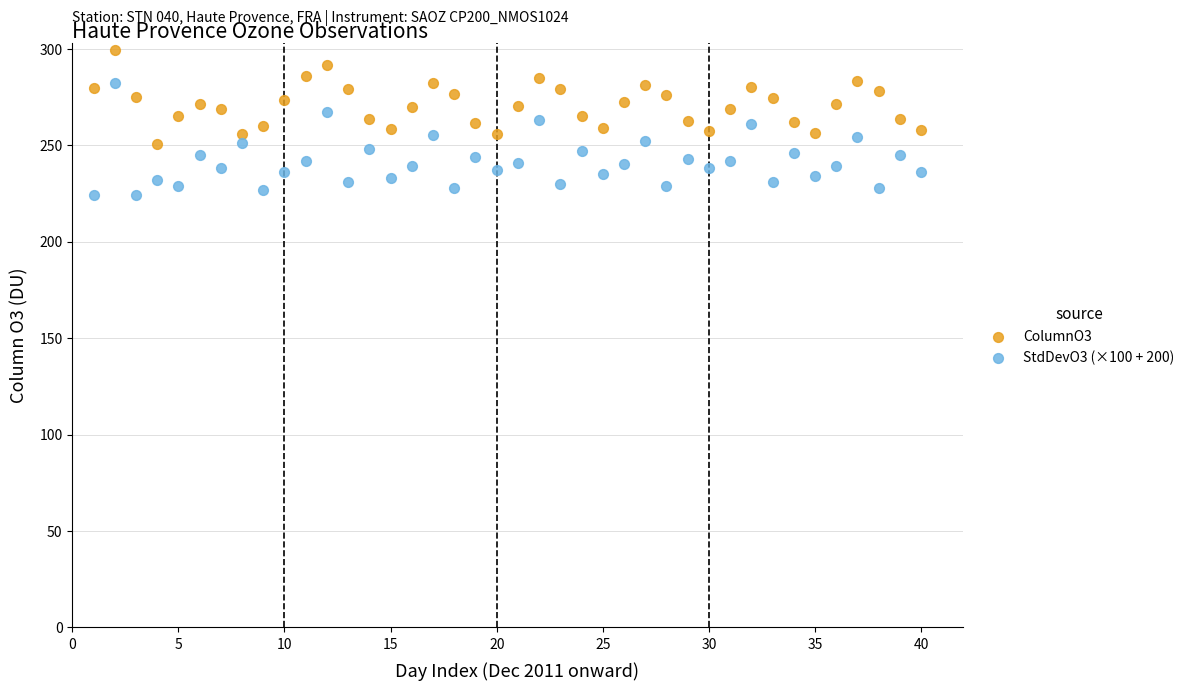

What are all the series names shown in the legend?

ColumnO3, StdDevO3 (×100 + 200)